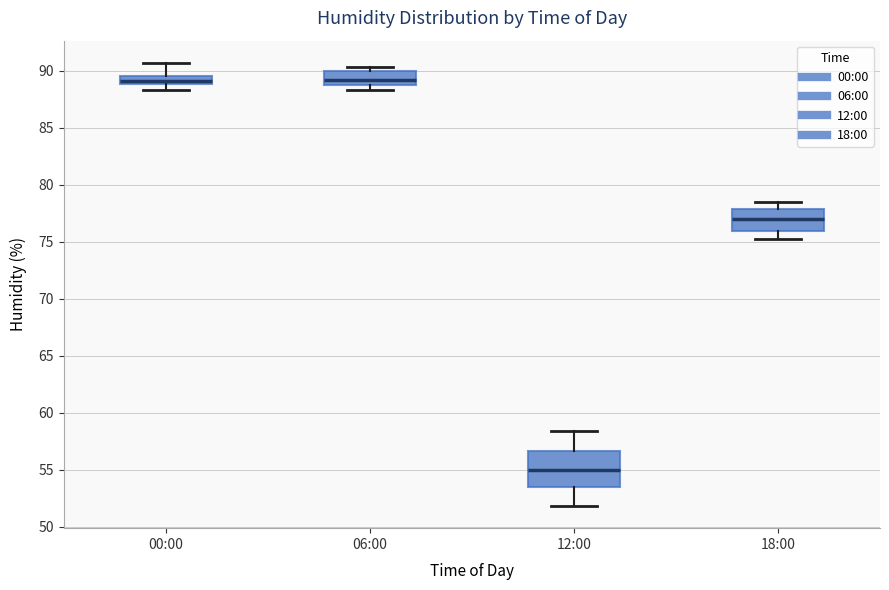

Where does the upper whisker of the box for 00:00 end on the y-axis? The values are not printed on the chart, so give them approximately, as read against the axis.

90.5